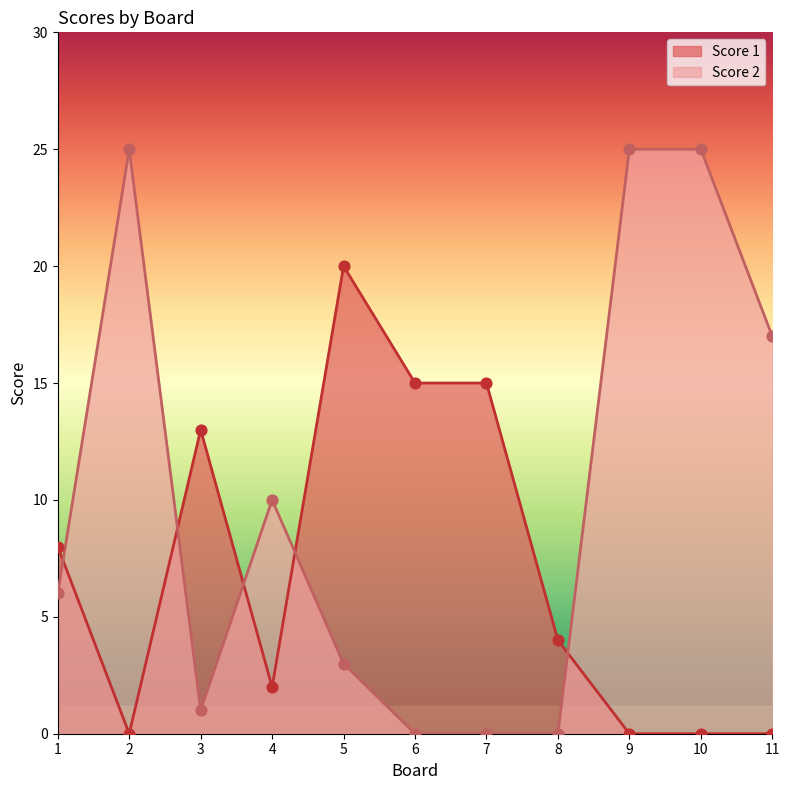

Which series contains the highest Y value?

Score 2